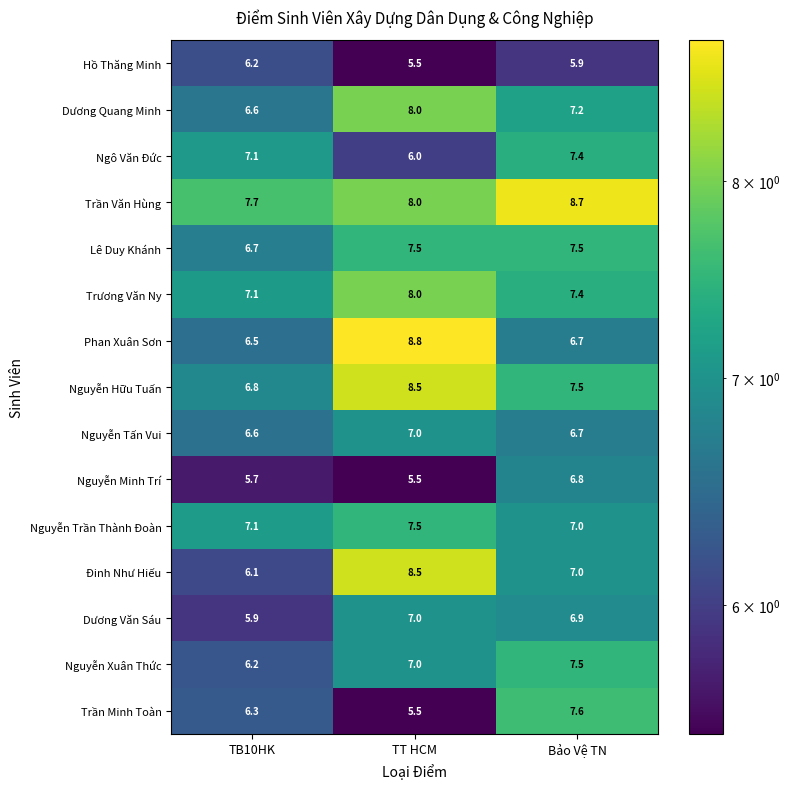

At how many categories does at least one series exceed 7?

3